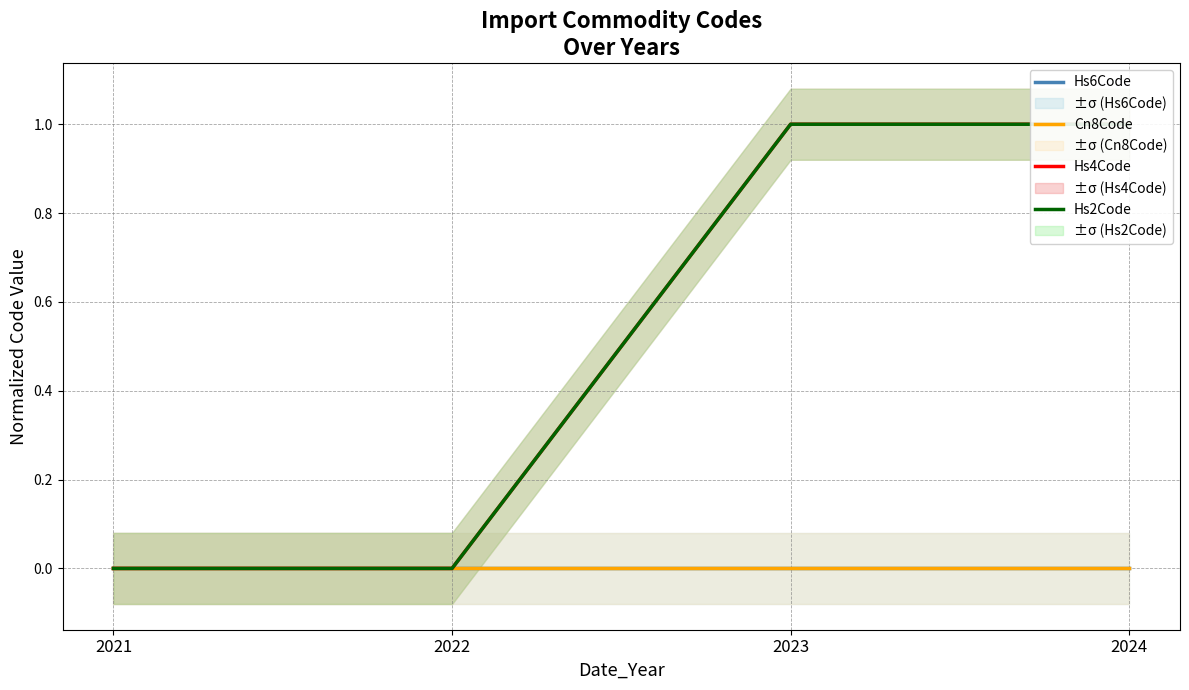

How many lines are shown in the chart?

4